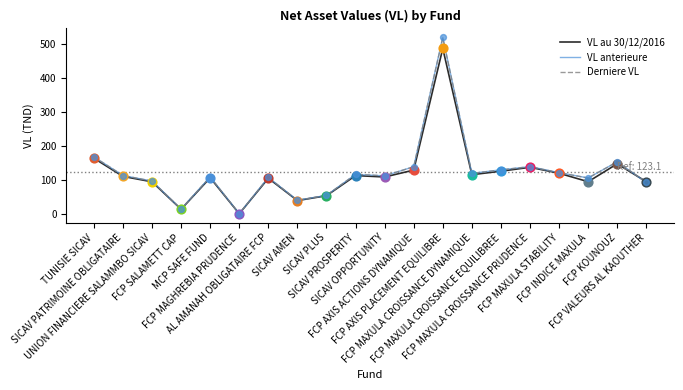

Which series has the widest spread of values?

VL anterieure